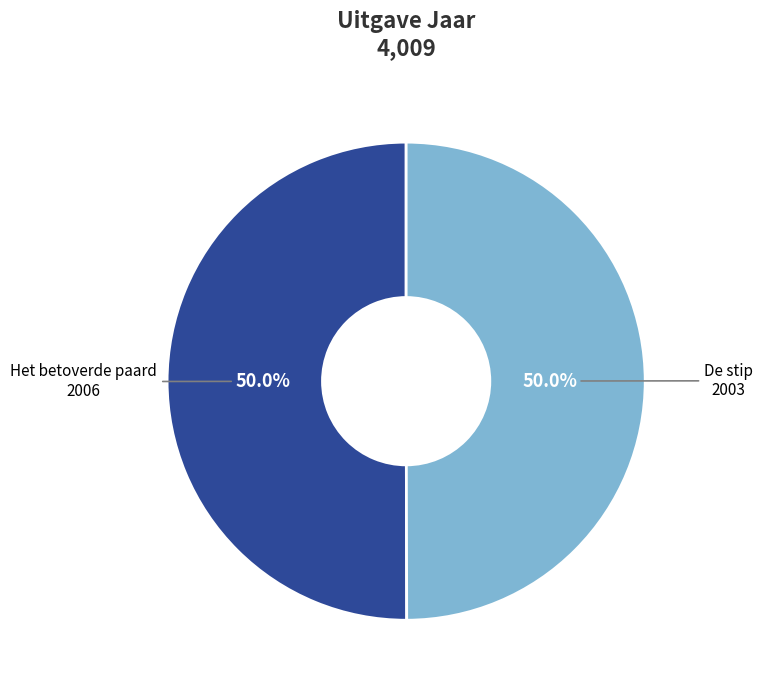

Do Het betoverde paard and De stip together represent more than half of the pie?

Yes